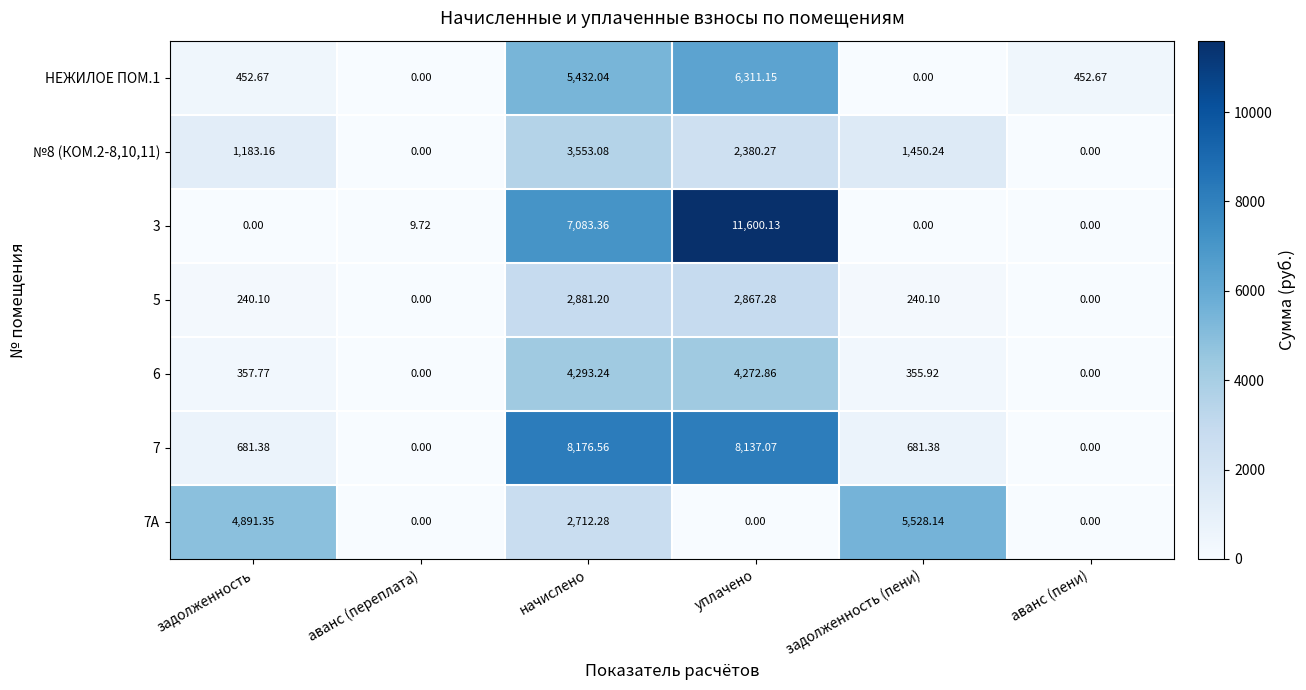

What is the difference between the highest and lowest values at начислено?

5464.3